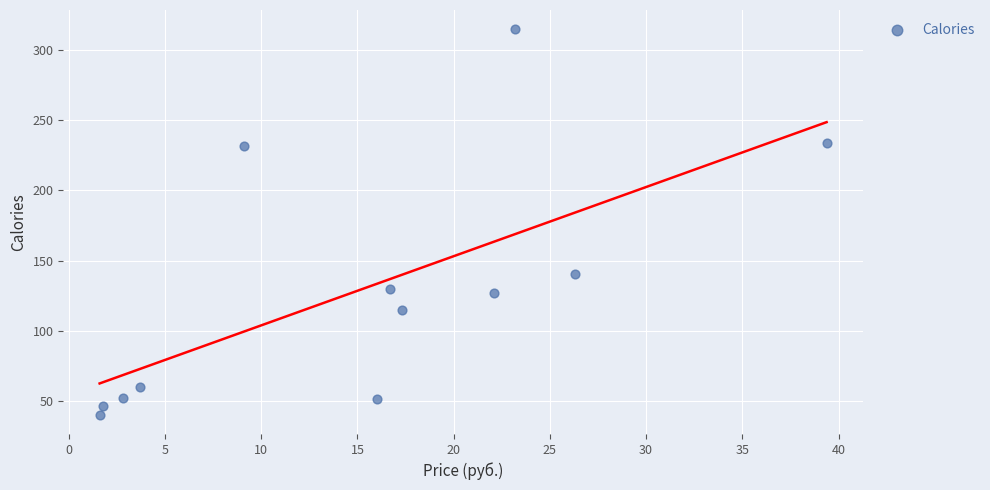

What Y value in the scatter plot is closest to 177?

140.2